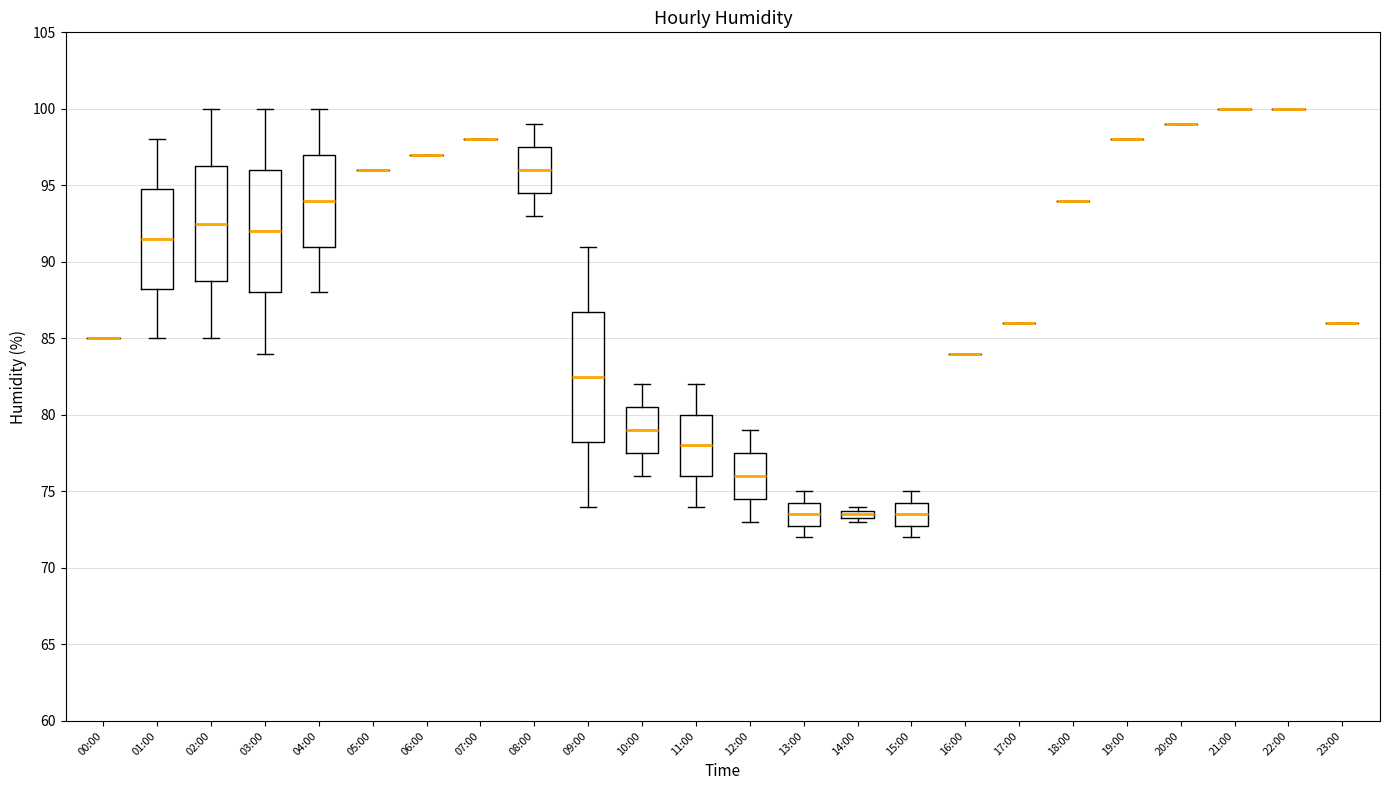

Which box is the tallest, from its lower edge to its upper edge?

09:00